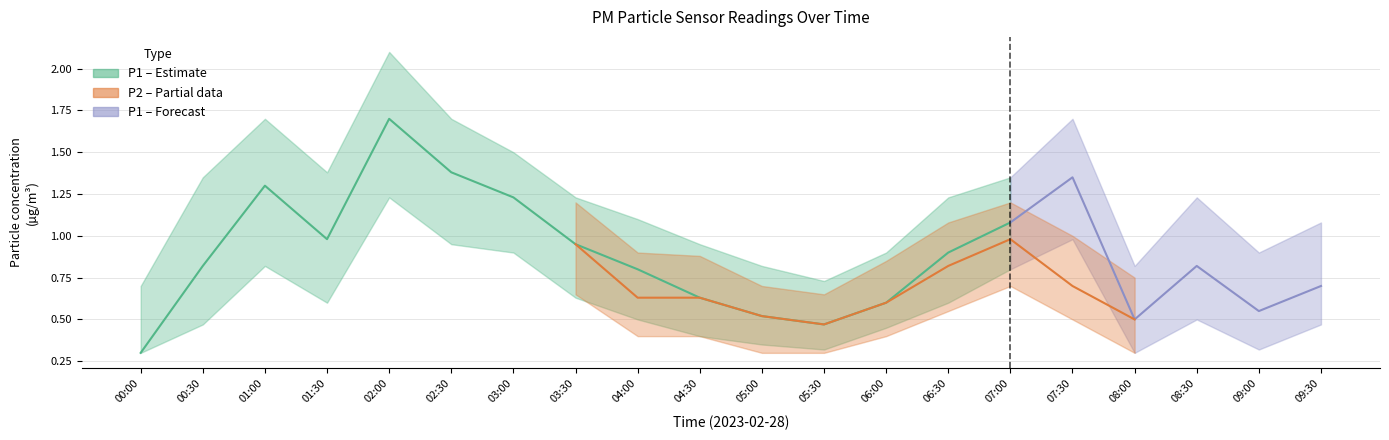

What is the value of the P1_lower point at the 10th from the left?

0.4